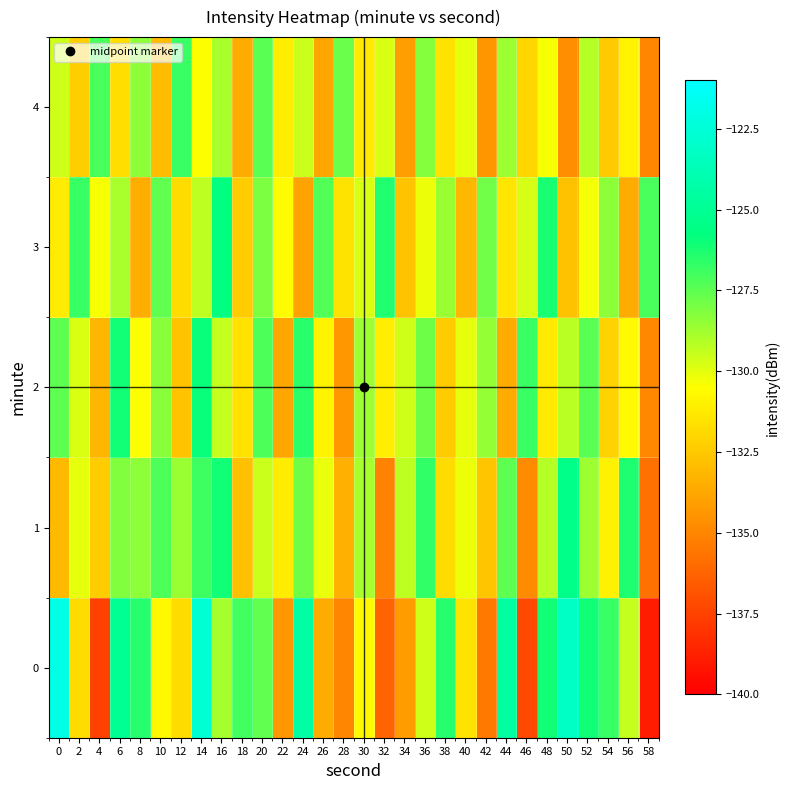

At which category is the sum across all series the highest?

14